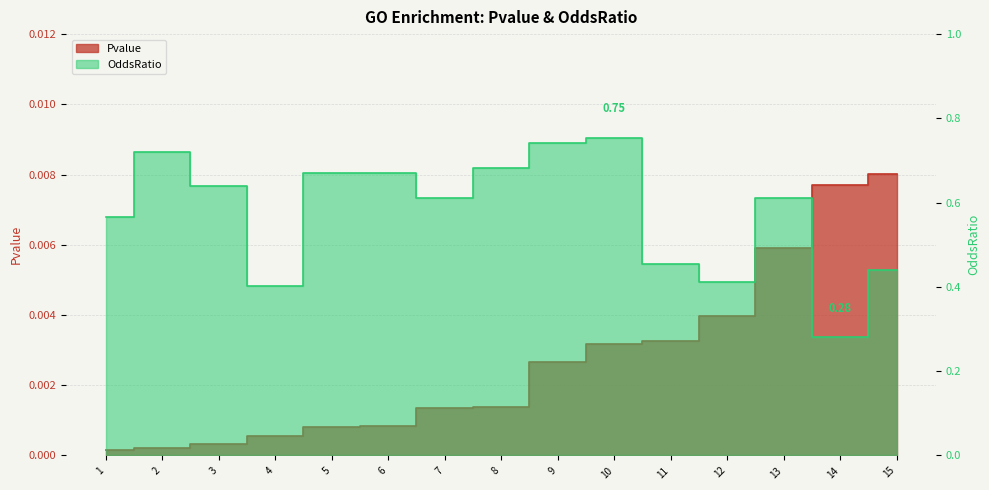

Reading right to left, list all the values displayed in this chart.

Pvalue: 15=0.0	14=0.0	13=0.0	12=0.0	11=0.0	10=0.0	9=0.0	8=0.0	7=0.0	6=0.0	5=0.0	4=0.0	3=0.0	2=0.0	1=0.0
OddsRatio: 15=0.4	14=0.3	13=0.6	12=0.4	11=0.5	10=0.8	9=0.7	8=0.7	7=0.6	6=0.7	5=0.7	4=0.4	3=0.6	2=0.7	1=0.6